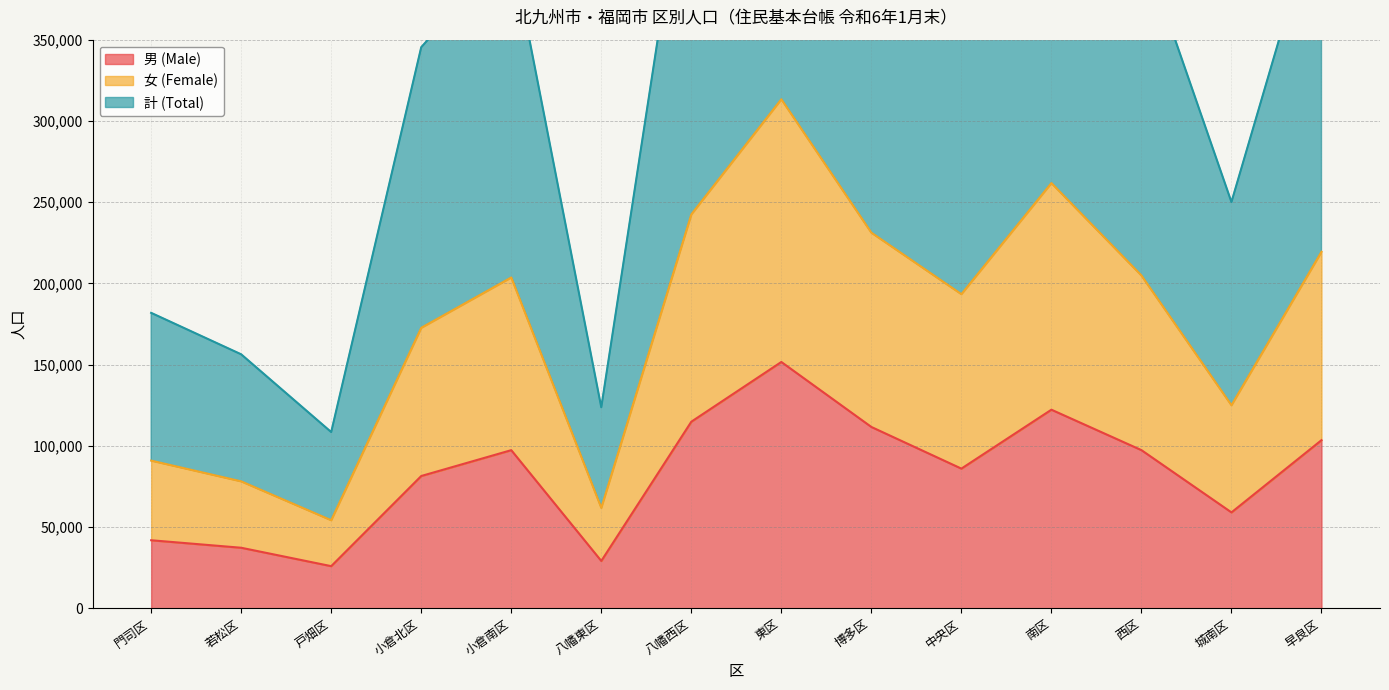

True or false: 男 (Male) has a value of 175834 at 八幡西区.

False